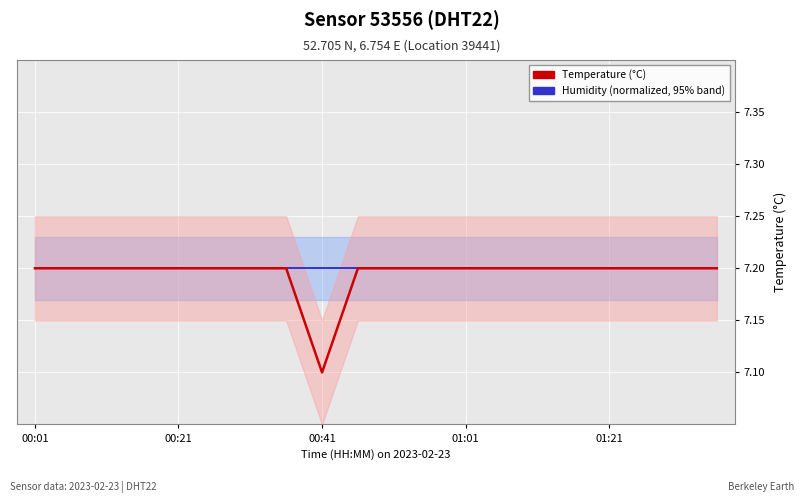

What is the minimum value for Temperature (°C)?

7.1